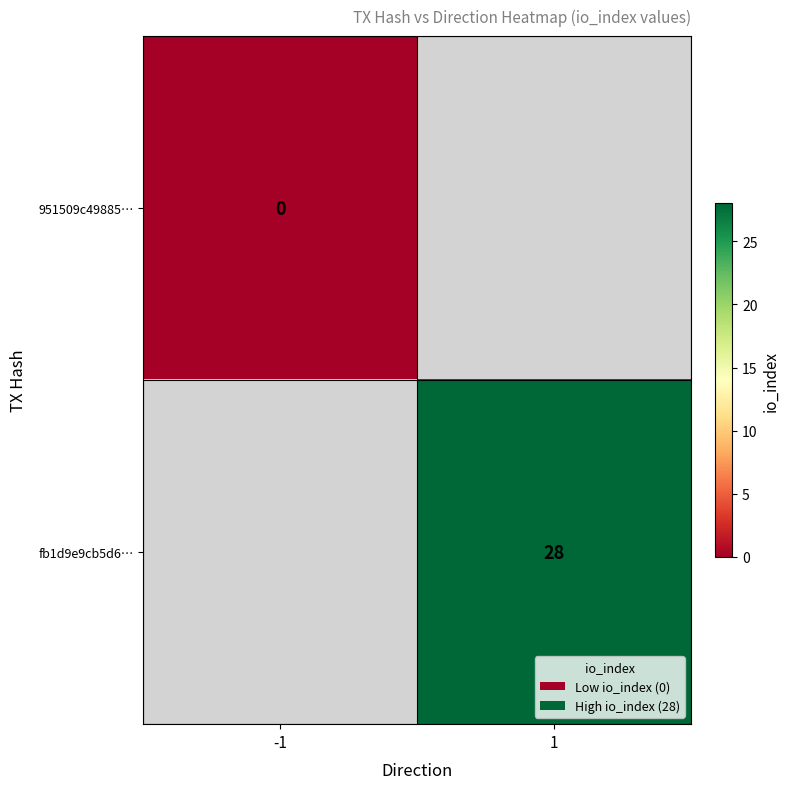

At how many categories does at least one series exceed 15?

1